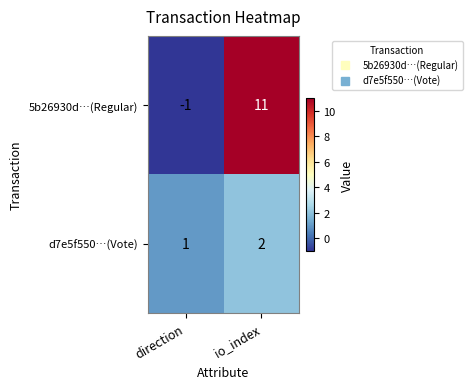

Reading left to right, extract all data points from this chart.

5b26930d…(Regular): direction=-1	io_index=11
d7e5f550…(Vote): direction=1	io_index=2